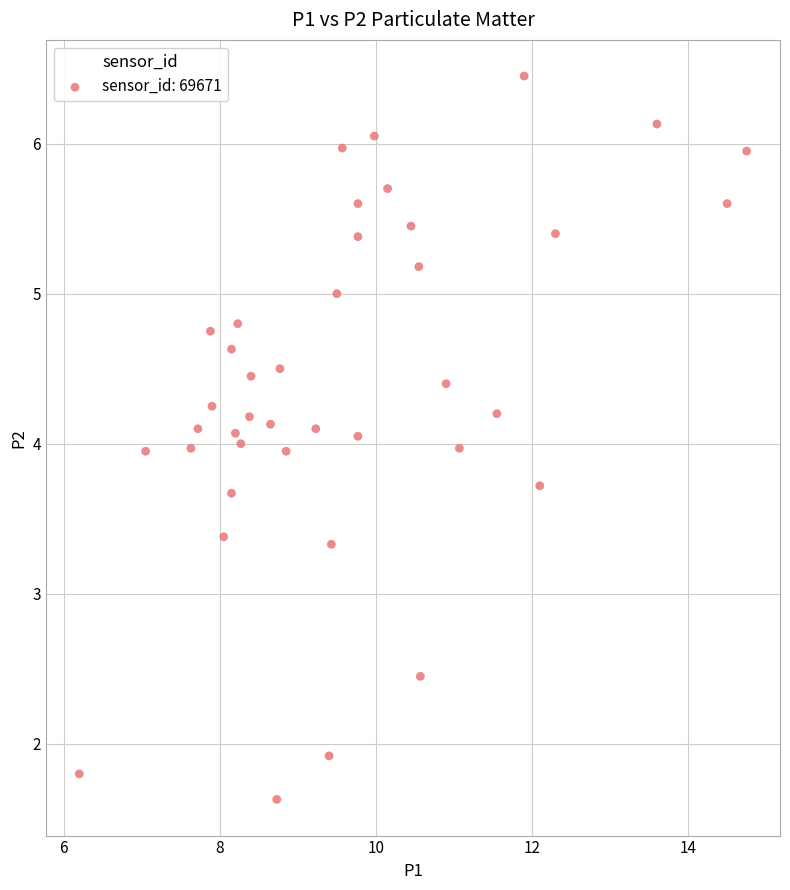

What is the range of Y values (max minus min)?

4.8